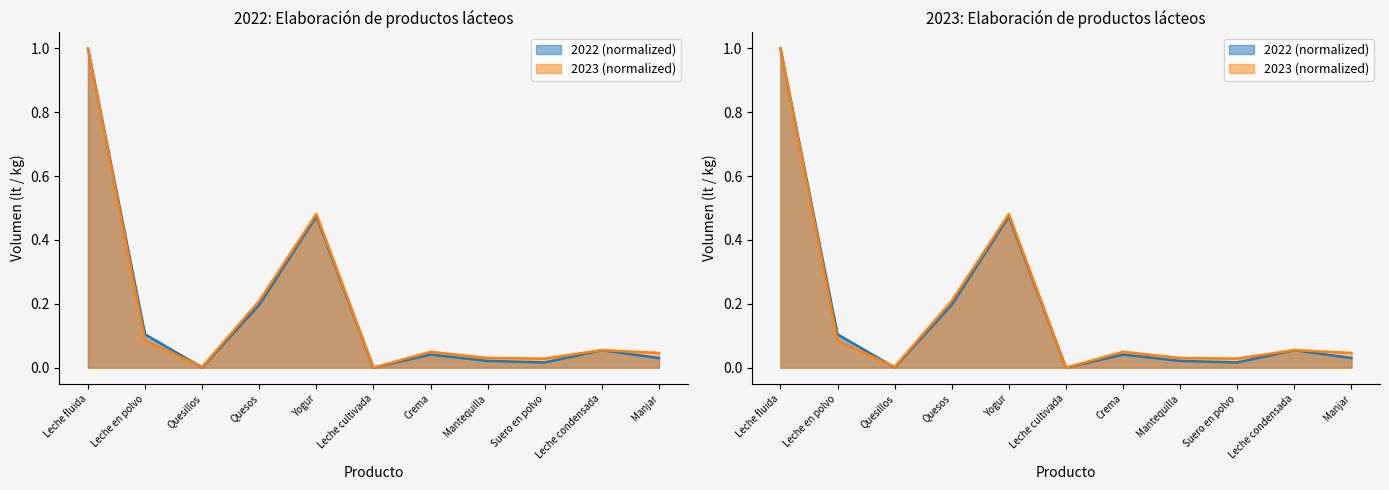

Which label corresponds to the smallest value in the chart?

Leche cultivada